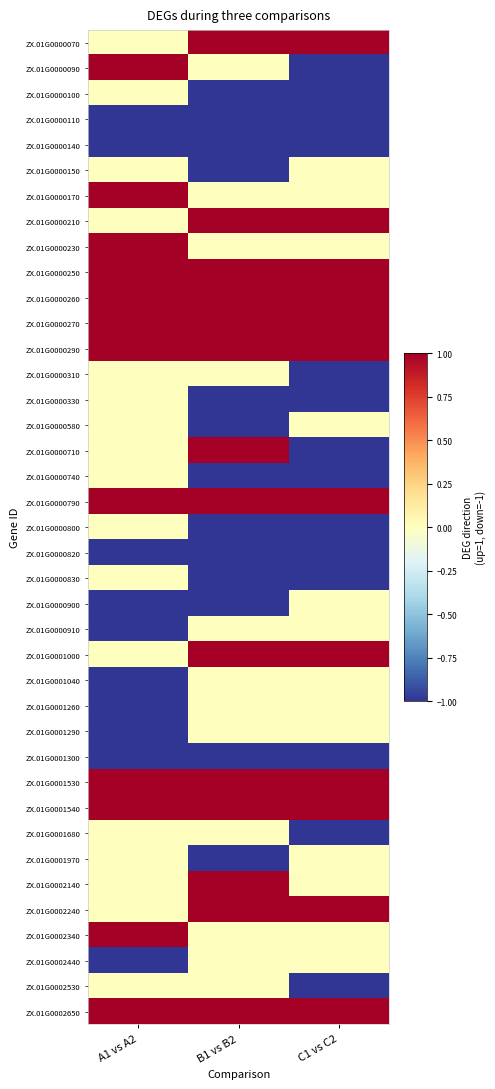

Reading right to left, transcribe all the data shown in this chart.

ZX.01G0000070: C1 vs C2=1	B1 vs B2=1	A1 vs A2=0
ZX.01G0000090: C1 vs C2=-1	B1 vs B2=0	A1 vs A2=1
ZX.01G0000100: C1 vs C2=-1	B1 vs B2=-1	A1 vs A2=0
ZX.01G0000110: C1 vs C2=-1	B1 vs B2=-1	A1 vs A2=-1
ZX.01G0000140: C1 vs C2=-1	B1 vs B2=-1	A1 vs A2=-1
ZX.01G0000150: C1 vs C2=0	B1 vs B2=-1	A1 vs A2=0
ZX.01G0000170: C1 vs C2=0	B1 vs B2=0	A1 vs A2=1
ZX.01G0000210: C1 vs C2=1	B1 vs B2=1	A1 vs A2=0
ZX.01G0000230: C1 vs C2=0	B1 vs B2=0	A1 vs A2=1
ZX.01G0000250: C1 vs C2=1	B1 vs B2=1	A1 vs A2=1
ZX.01G0000260: C1 vs C2=1	B1 vs B2=1	A1 vs A2=1
ZX.01G0000270: C1 vs C2=1	B1 vs B2=1	A1 vs A2=1
ZX.01G0000290: C1 vs C2=1	B1 vs B2=1	A1 vs A2=1
ZX.01G0000310: C1 vs C2=-1	B1 vs B2=0	A1 vs A2=0
ZX.01G0000330: C1 vs C2=-1	B1 vs B2=-1	A1 vs A2=0
ZX.01G0000580: C1 vs C2=0	B1 vs B2=-1	A1 vs A2=0
ZX.01G0000710: C1 vs C2=-1	B1 vs B2=1	A1 vs A2=0
ZX.01G0000740: C1 vs C2=-1	B1 vs B2=-1	A1 vs A2=0
ZX.01G0000790: C1 vs C2=1	B1 vs B2=1	A1 vs A2=1
ZX.01G0000800: C1 vs C2=-1	B1 vs B2=-1	A1 vs A2=0
ZX.01G0000820: C1 vs C2=-1	B1 vs B2=-1	A1 vs A2=-1
ZX.01G0000830: C1 vs C2=-1	B1 vs B2=-1	A1 vs A2=0
ZX.01G0000900: C1 vs C2=0	B1 vs B2=-1	A1 vs A2=-1
ZX.01G0000910: C1 vs C2=0	B1 vs B2=0	A1 vs A2=-1
ZX.01G0001000: C1 vs C2=1	B1 vs B2=1	A1 vs A2=0
ZX.01G0001040: C1 vs C2=0	B1 vs B2=0	A1 vs A2=-1
ZX.01G0001260: C1 vs C2=0	B1 vs B2=0	A1 vs A2=-1
ZX.01G0001290: C1 vs C2=0	B1 vs B2=0	A1 vs A2=-1
ZX.01G0001300: C1 vs C2=-1	B1 vs B2=-1	A1 vs A2=-1
ZX.01G0001530: C1 vs C2=1	B1 vs B2=1	A1 vs A2=1
ZX.01G0001540: C1 vs C2=1	B1 vs B2=1	A1 vs A2=1
ZX.01G0001680: C1 vs C2=-1	B1 vs B2=0	A1 vs A2=0
ZX.01G0001970: C1 vs C2=0	B1 vs B2=-1	A1 vs A2=0
ZX.01G0002140: C1 vs C2=0	B1 vs B2=1	A1 vs A2=0
ZX.01G0002240: C1 vs C2=1	B1 vs B2=1	A1 vs A2=0
ZX.01G0002340: C1 vs C2=0	B1 vs B2=0	A1 vs A2=1
ZX.01G0002440: C1 vs C2=0	B1 vs B2=0	A1 vs A2=-1
ZX.01G0002530: C1 vs C2=-1	B1 vs B2=0	A1 vs A2=0
ZX.01G0002650: C1 vs C2=1	B1 vs B2=1	A1 vs A2=1